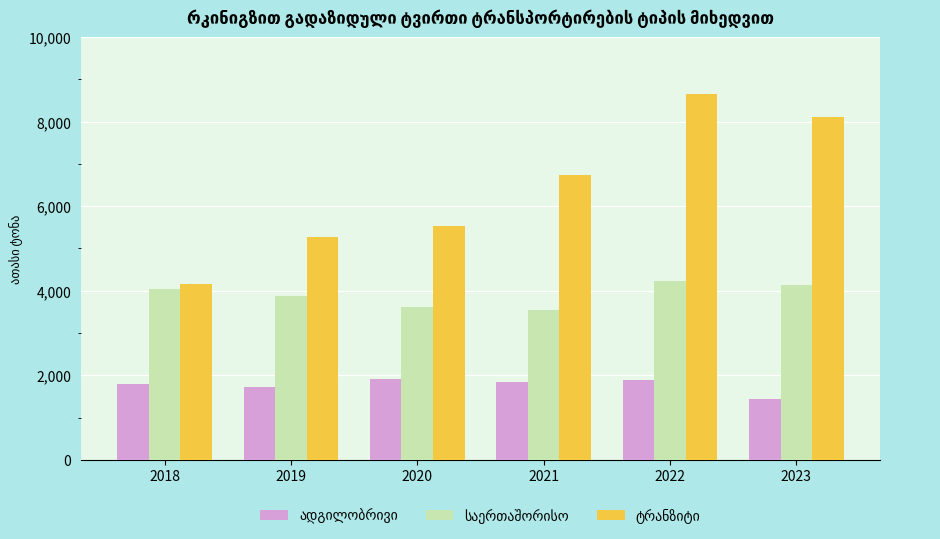

How many groups of bars are there?

6